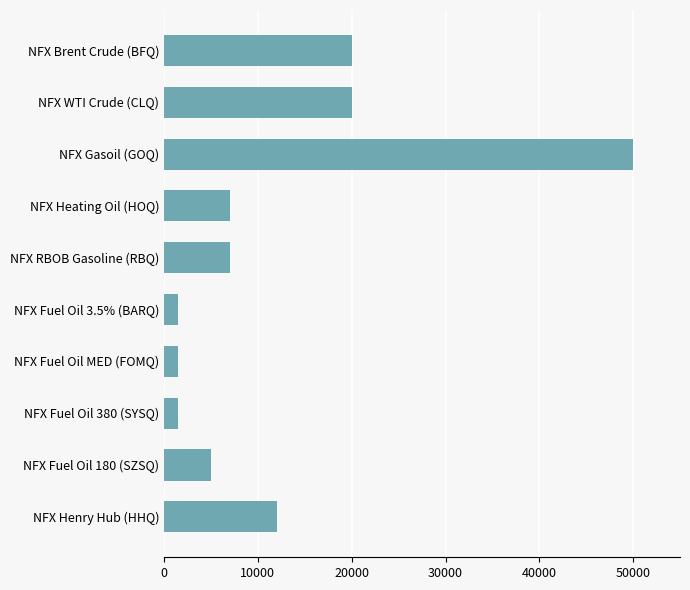

What is the difference between the second highest and second lowest values?

18500